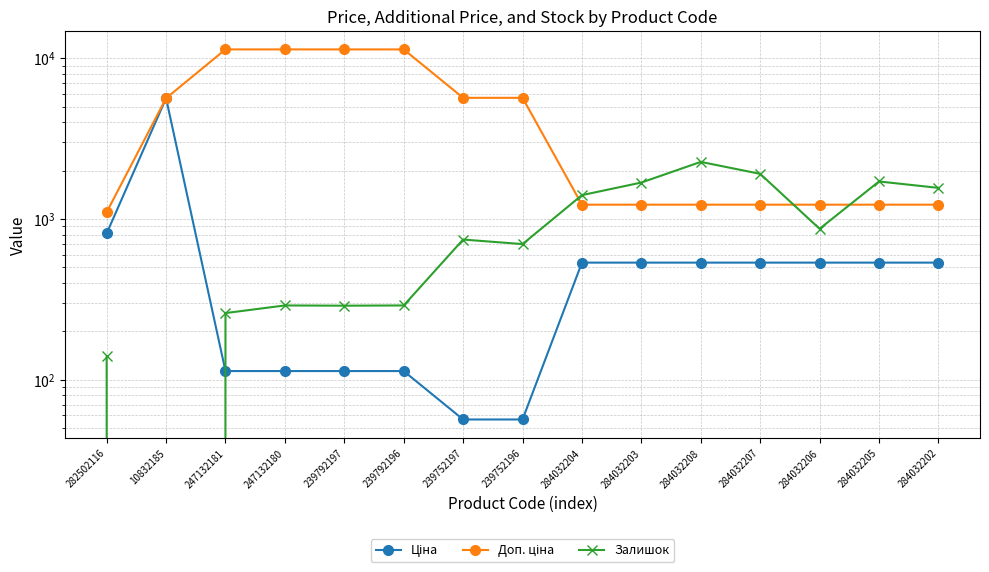

Where do Ціна and Залишок first cross each other?

10832185 and 247132181